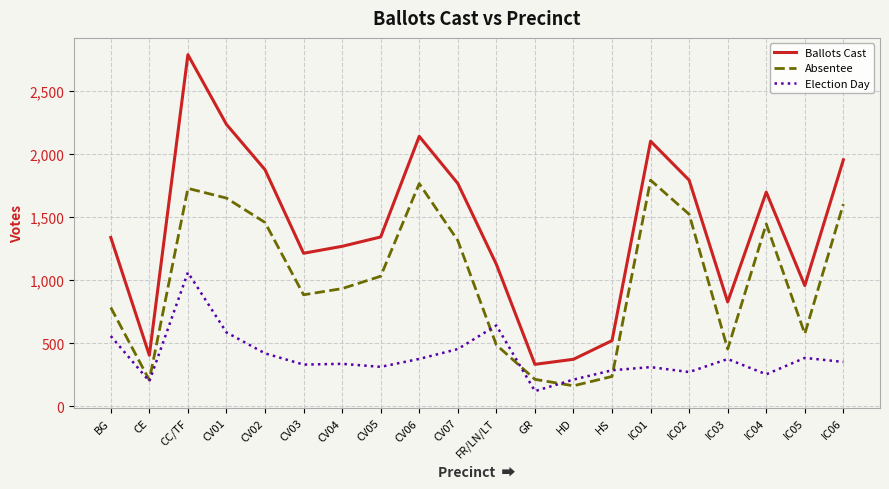

What is the difference between the Ballots Cast values at CV01 and CC/TF?

552